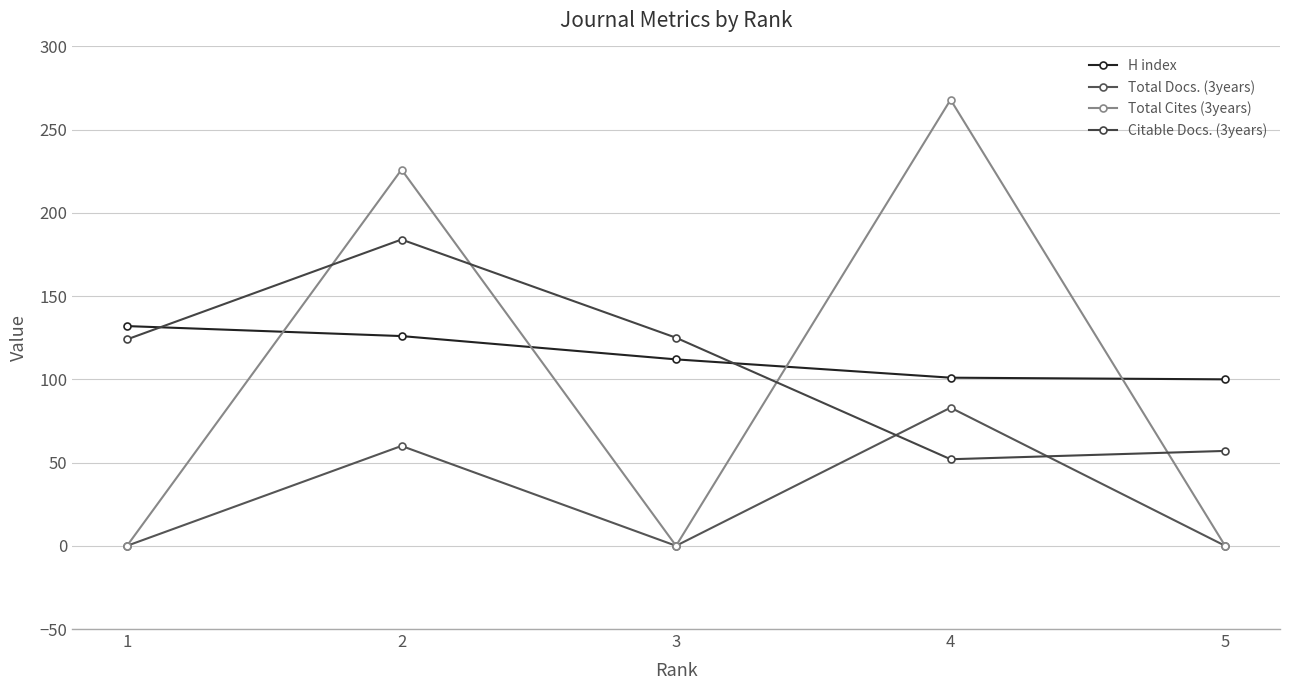

How many series are shown in this chart?

4